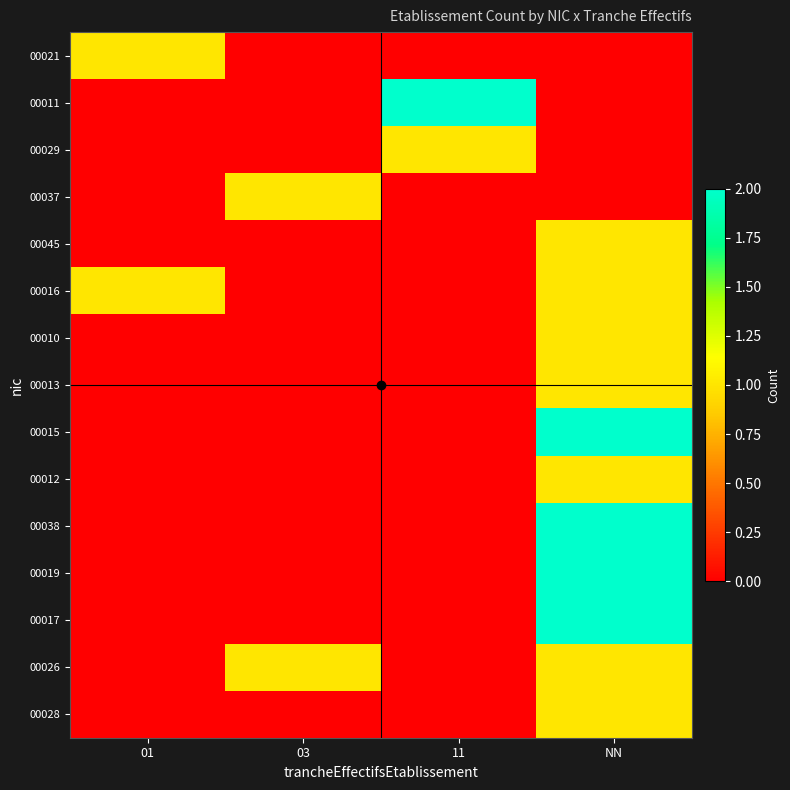

At which category is the sum across all series the highest?

NN